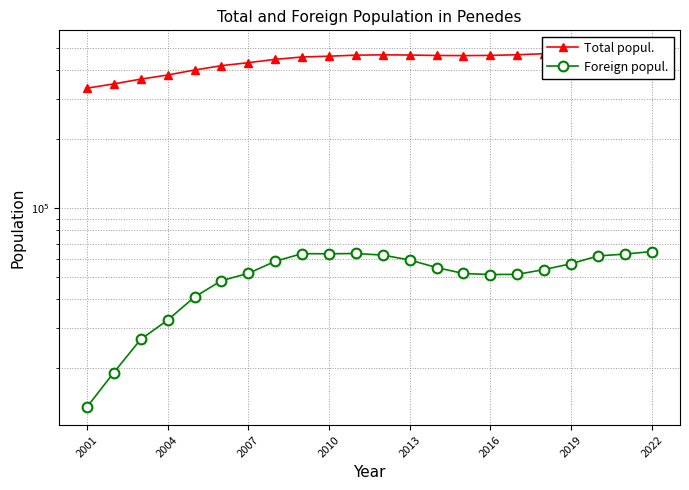

List the series in order of their overall mean, highest first.

Total popul., Foreign popul.